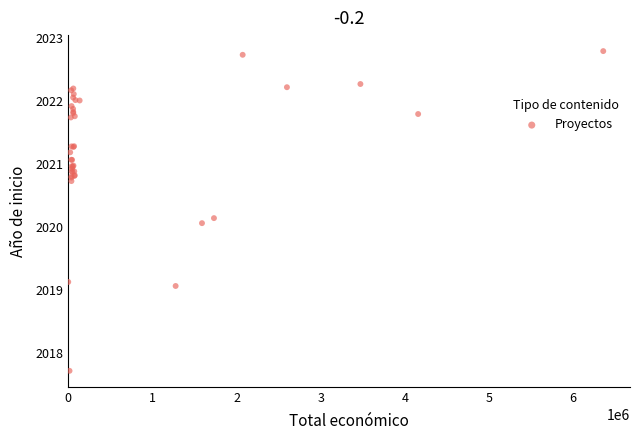

What Y value in the scatter plot is closest to 2020?

2020.1